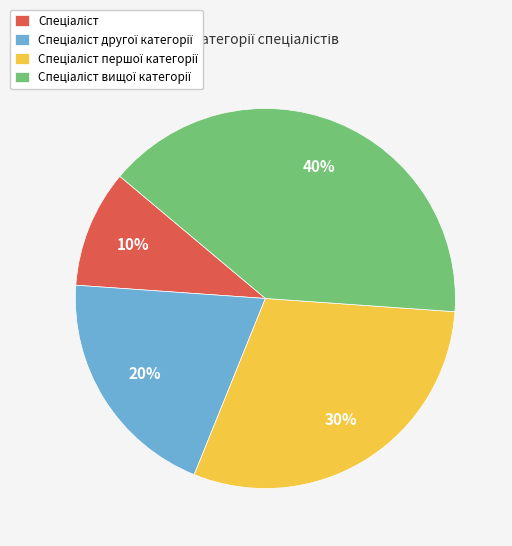

Is there any slice that represents more than half of the pie?

No